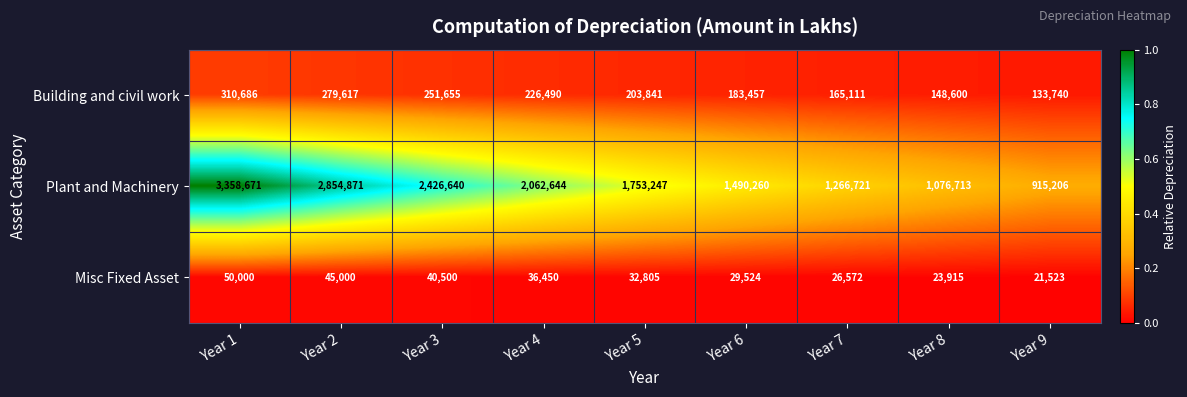

Rank the series by their maximum value, from highest to lowest.

Plant and Machinery, Building and civil work, Misc Fixed Asset